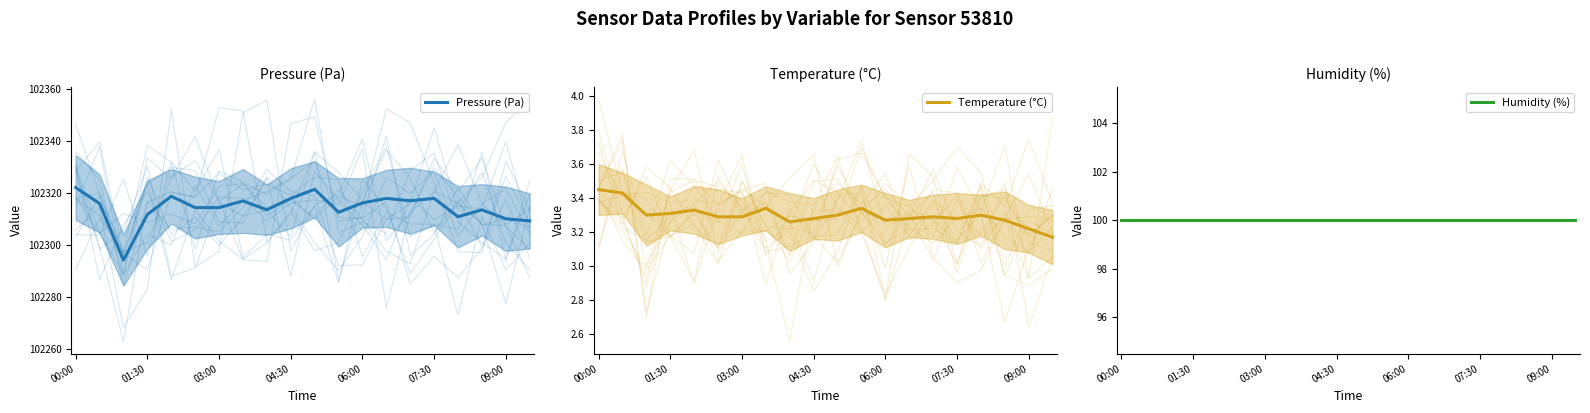

True or false: Pressure (Pa) and Humidity (%) cross at least once.

False